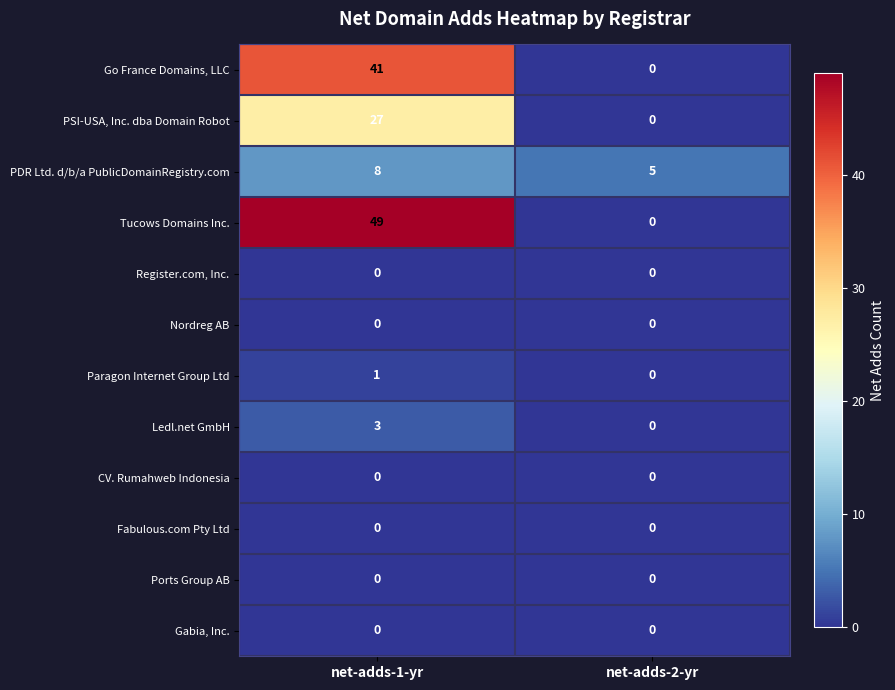

Reading right to left, list all the values displayed in this chart.

Go France Domains, LLC: 0	41
PSI-USA, Inc. dba Domain Robot: 0	27
PDR Ltd. d/b/a PublicDomainRegistry.com: 5	8
Tucows Domains Inc.: 0	49
Register.com, Inc.: 0	0
Nordreg AB: 0	0
Paragon Internet Group Ltd: 0	1
Ledl.net GmbH: 0	3
CV. Rumahweb Indonesia: 0	0
Fabulous.com Pty Ltd: 0	0
Ports Group AB: 0	0
Gabia, Inc.: 0	0